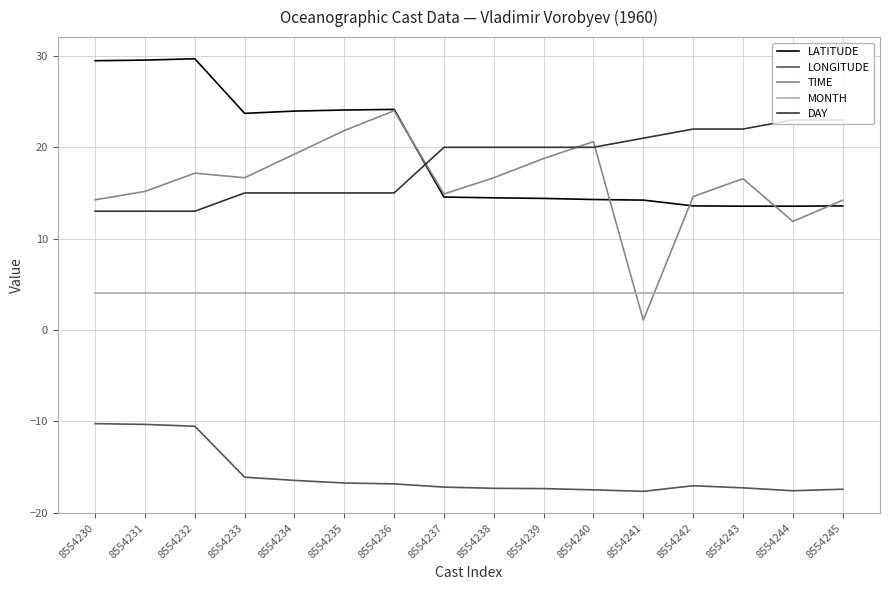

Read the LATITUDE value at 8554232.

29.7